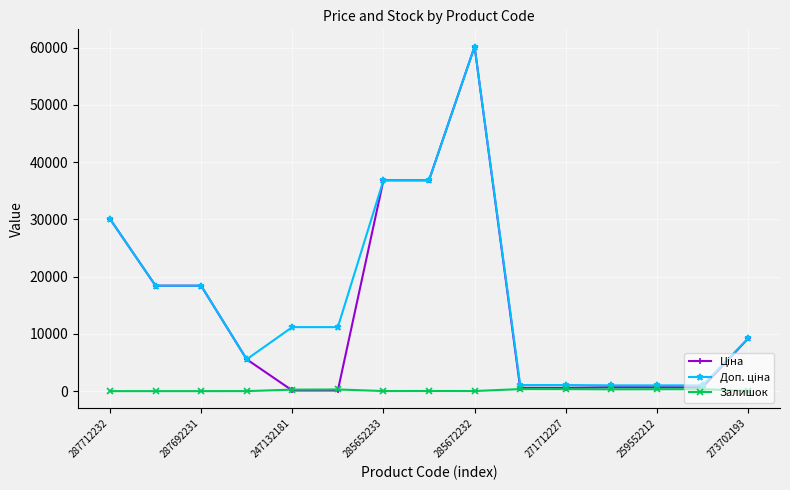

What is the label of the 10th point from the left?

9